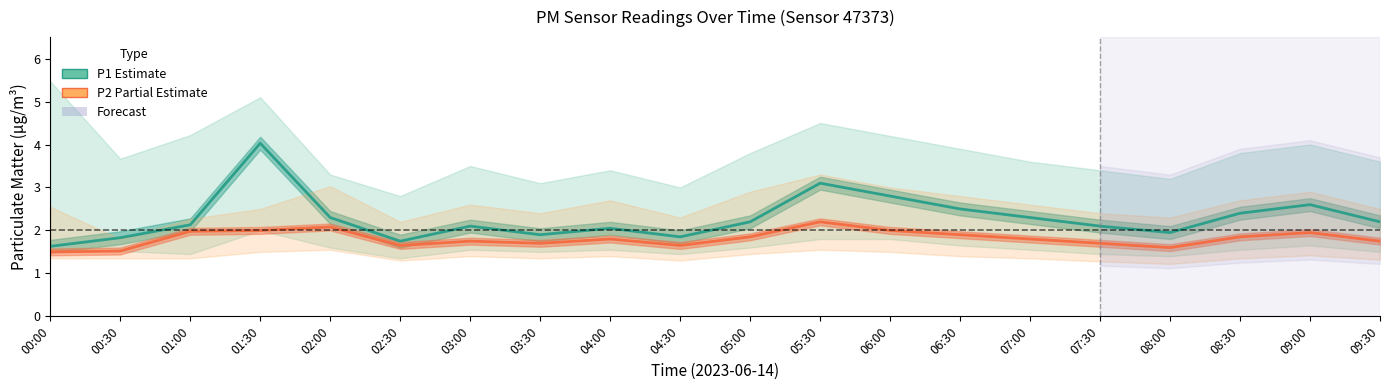

Is this an area chart (filled region under the line)?

No